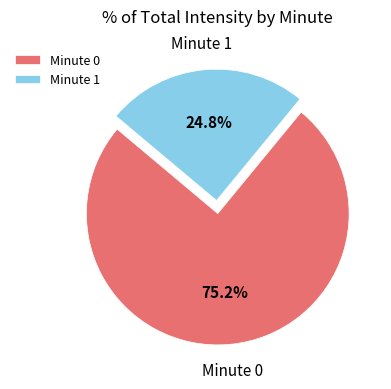

What percentage is NOT represented by Minute 1?

75.2%